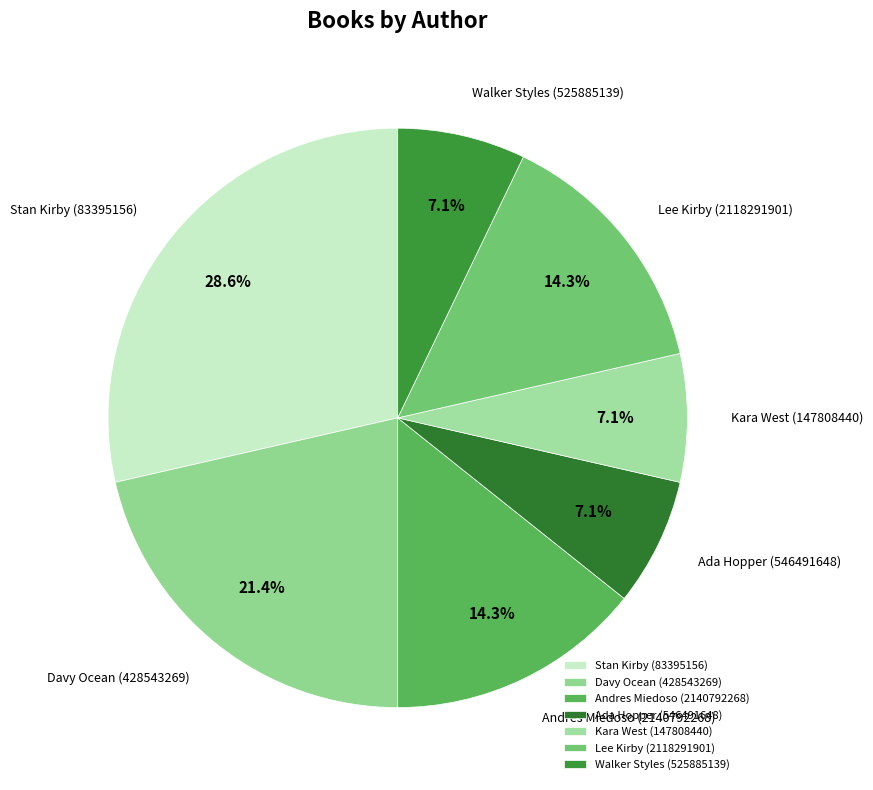

Is the sum of Walker Styles (525885139) and Kara West (147808440) greater than half?

No